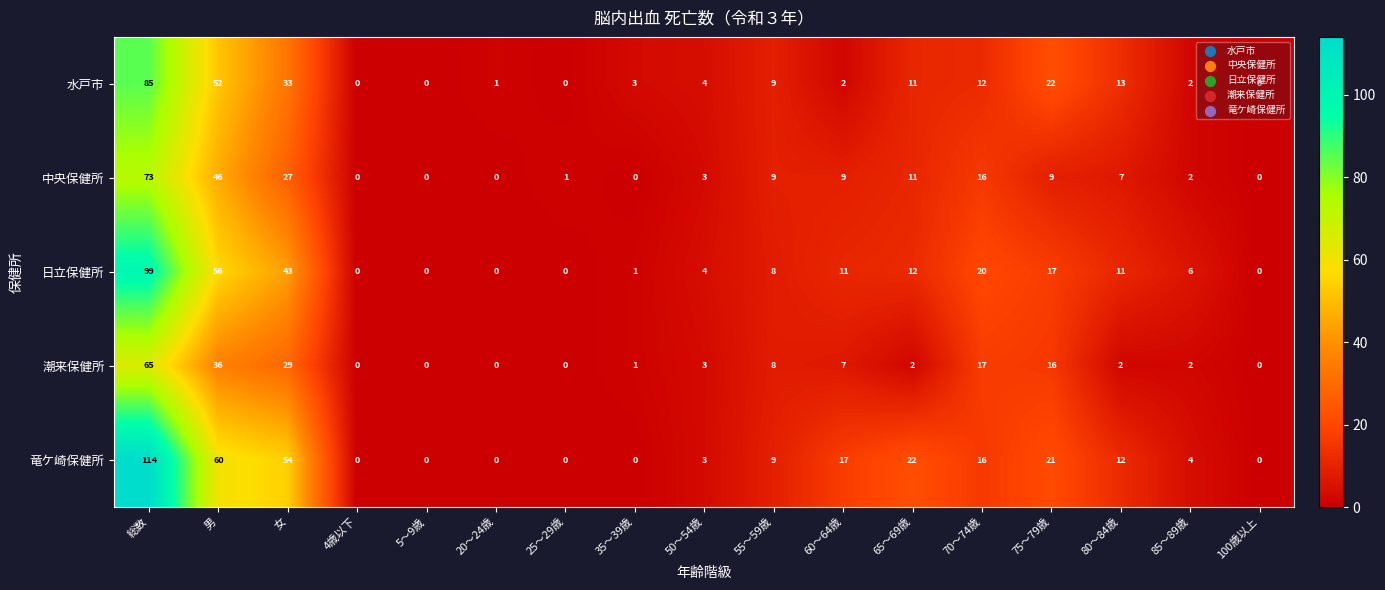

List the series in order of their peak value, highest first.

竜ケ崎保健所, 日立保健所, 水戸市, 中央保健所, 潮来保健所